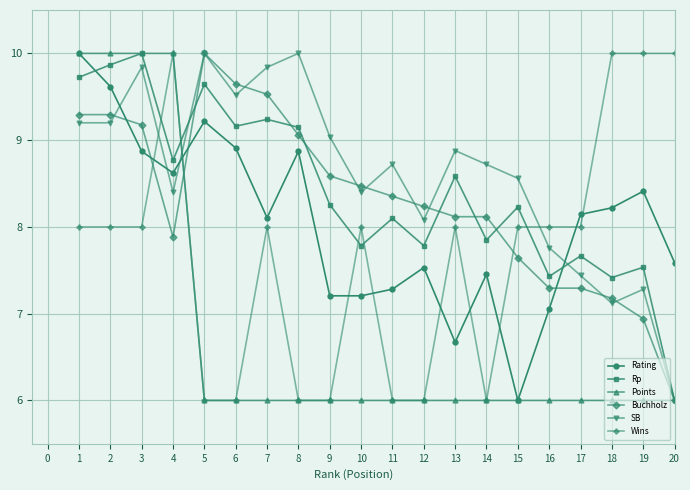

What is the lowest value of the Rating series?

6.0